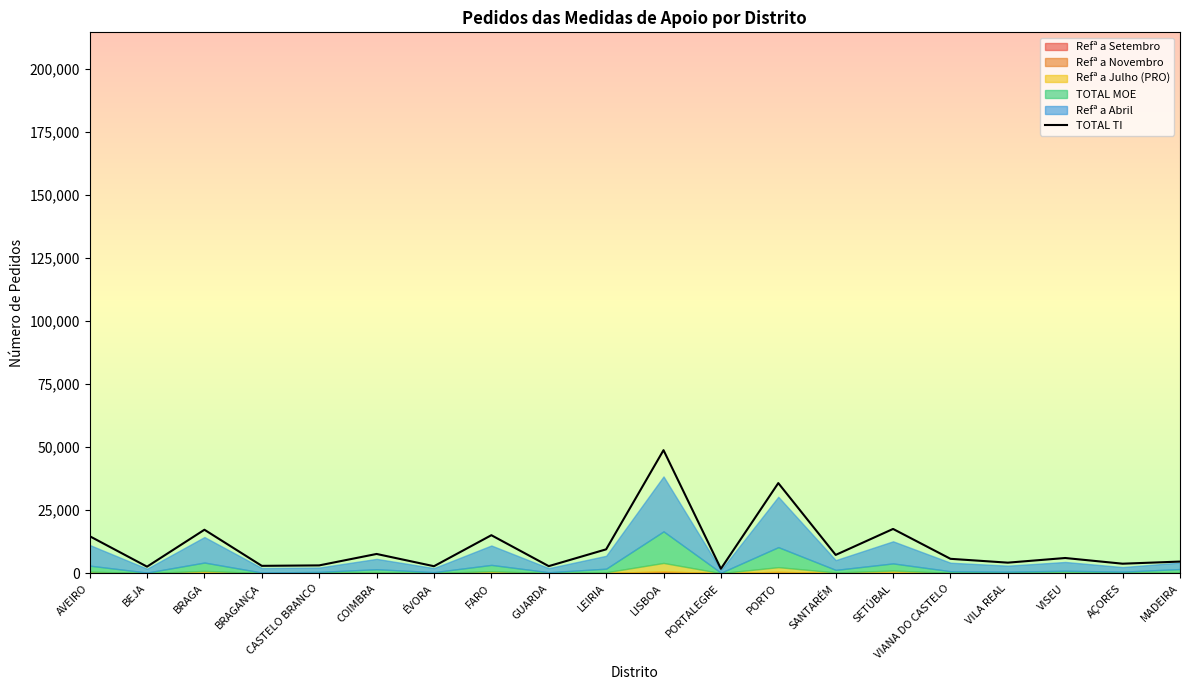

What is the difference between the values at CASTELO BRANCO and COIMBRA?

4535